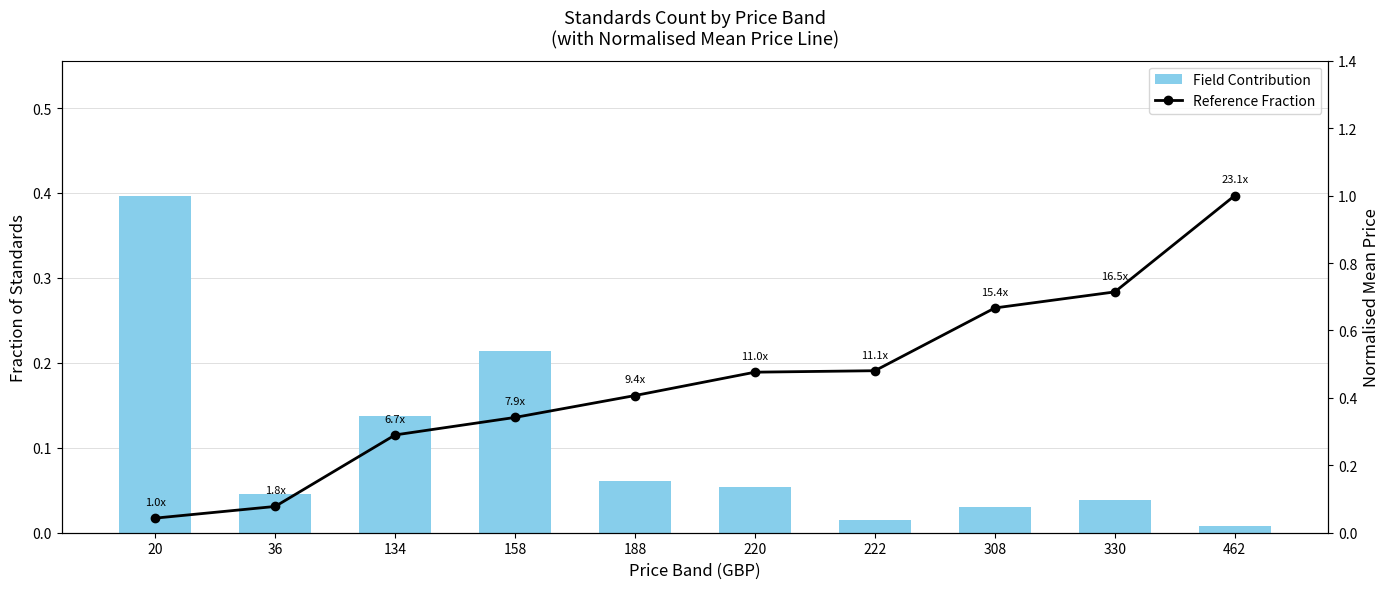

Is it true that Field Contribution equals 0.0 at 330?

True